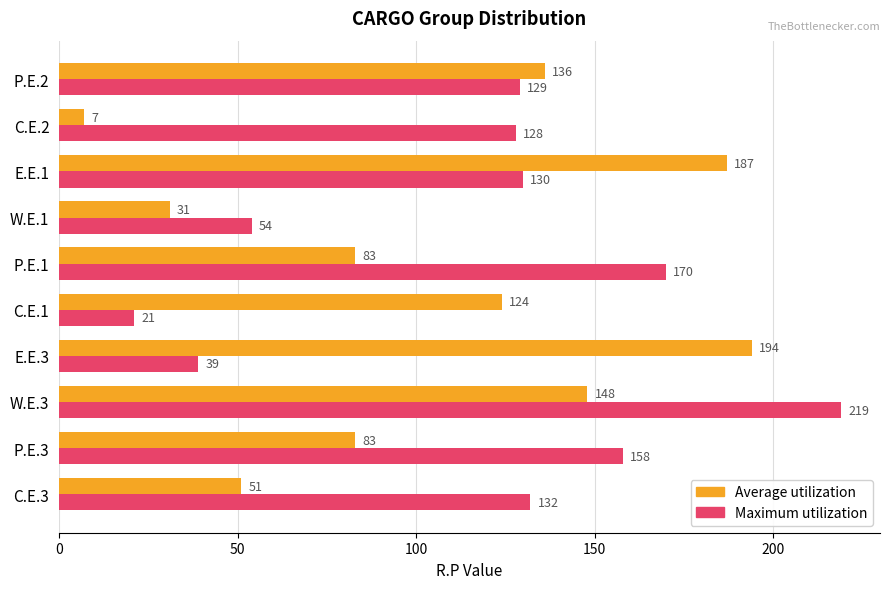

Rank the series by their maximum value, from lowest to highest.

Average utilization, Maximum utilization